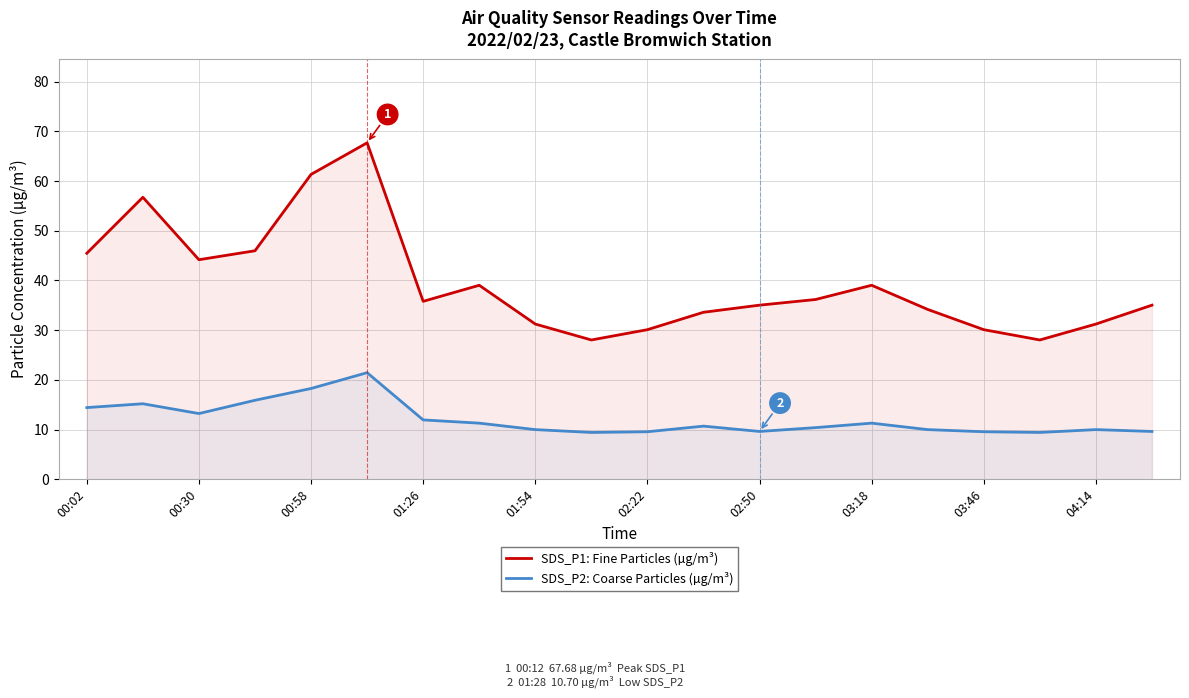

Which series has the largest total across all categories?

SDS_P1: Fine Particles (µg/m³)